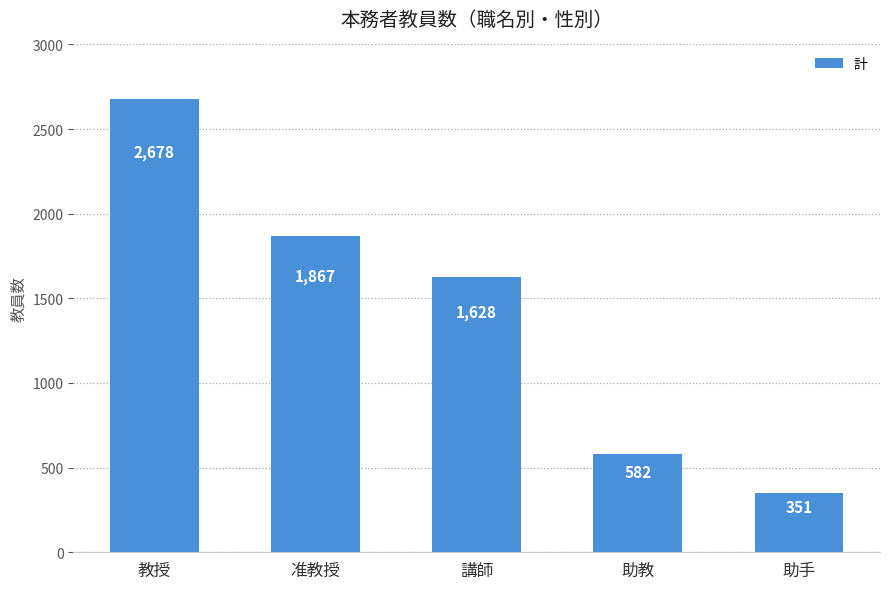

Does the chart contain stacked bars?

No